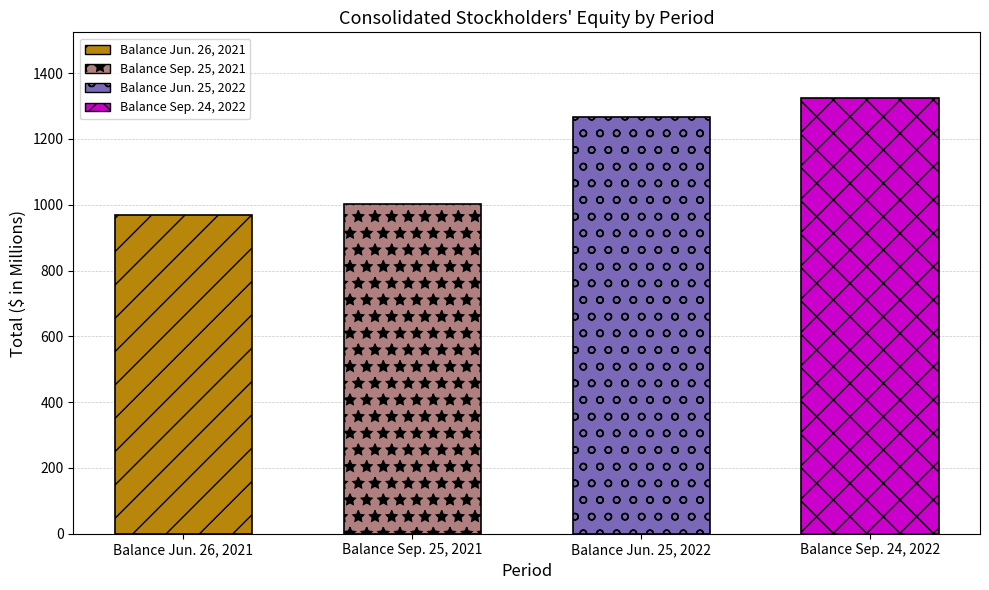

What is the label of the 1st bar from the left?

Balance Jun. 26, 2021